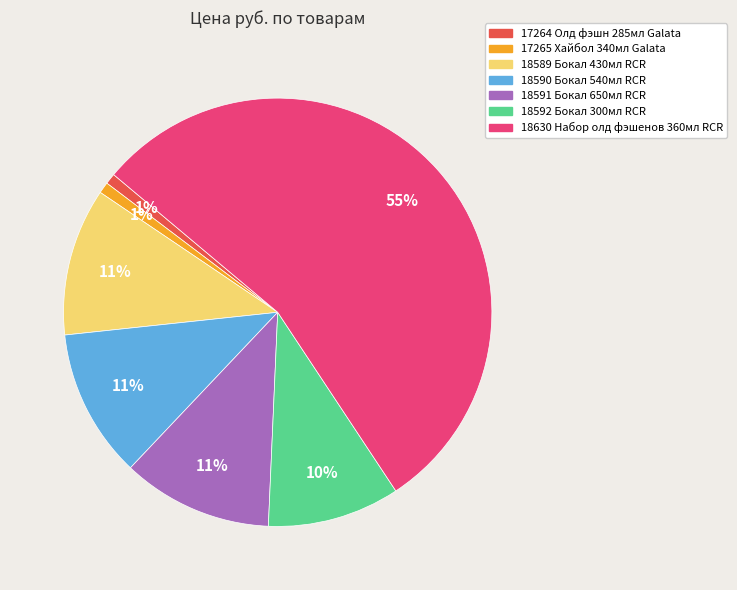

To the nearest percent, what is the combined percentage of 18590 Бокал 540мл RCR and 18630 Набор олд фэшенов 360мл RCR?

66%